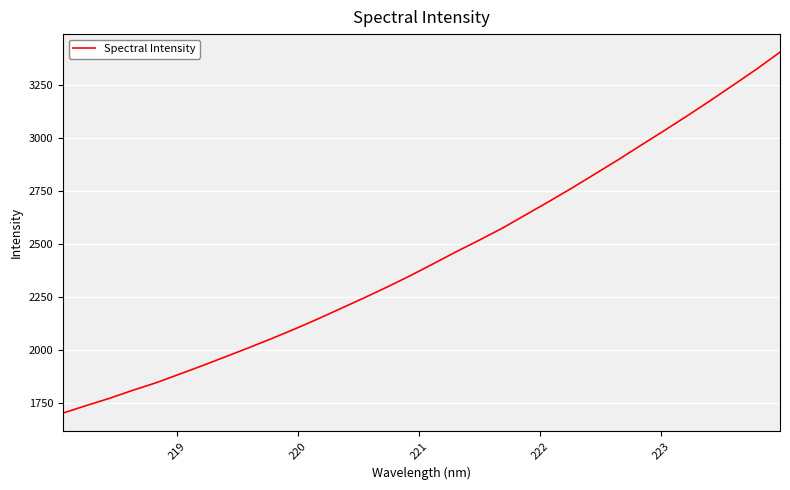

What is the minimum value shown in the chart?

1700.1